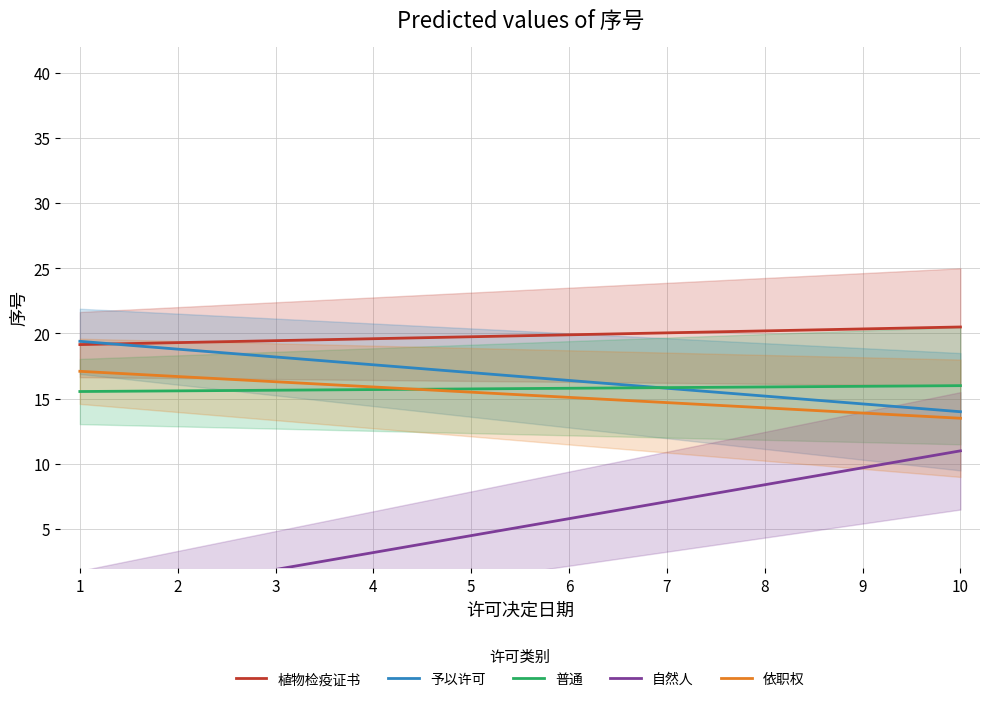

What is the difference between the maximum and second lowest values in the 普通 series?

0.4